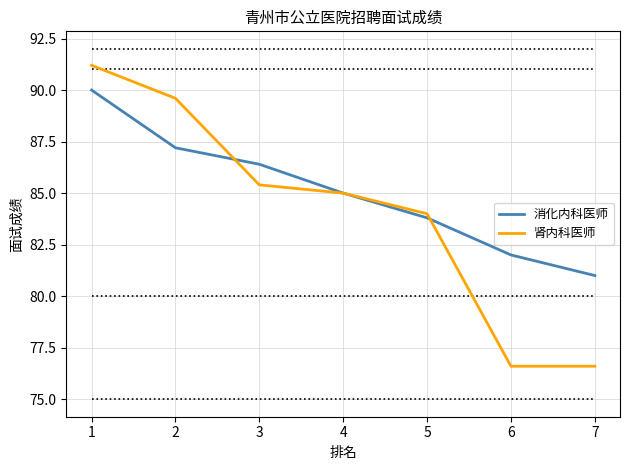

Between 3 and 6, which series saw the biggest shift?

肾内科医师